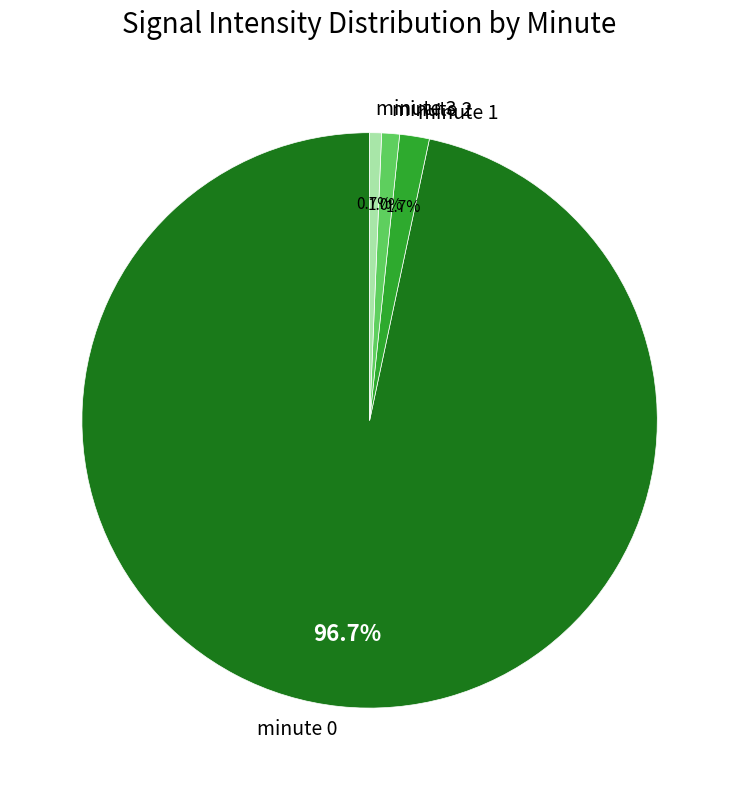

To the nearest percent, what portion does minute 2 represent?

1%